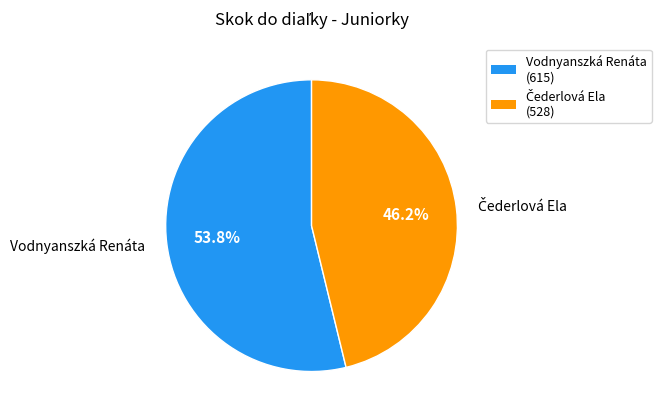

Which category accounts for the majority?

Vodnyanszká Renáta